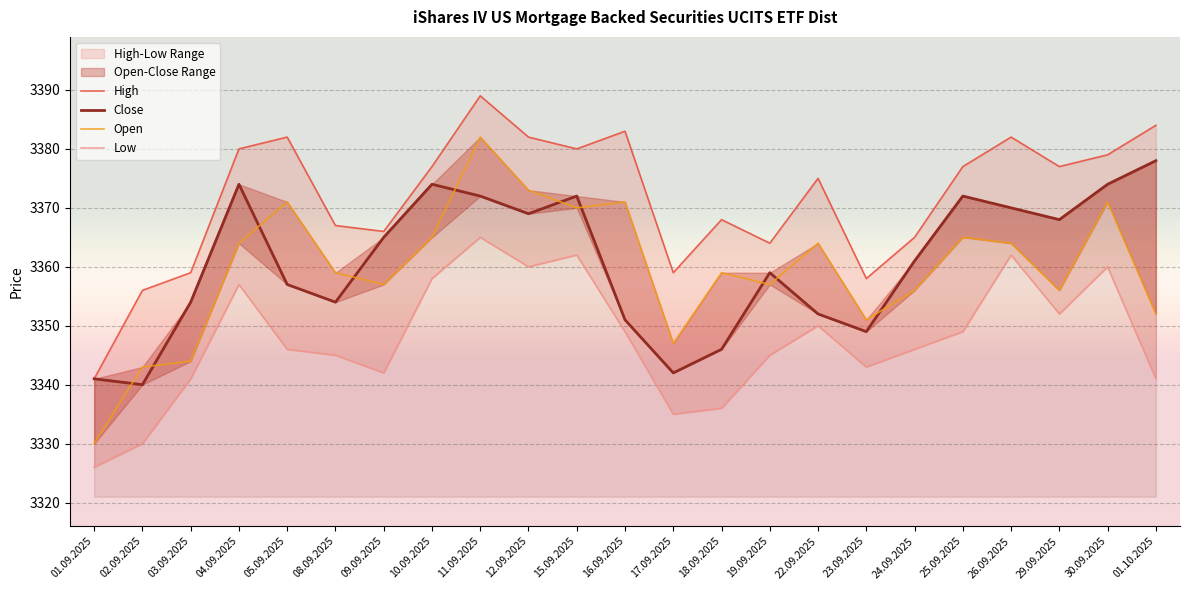

Is it true that Close equals 3378 at 01.10.2025?

True